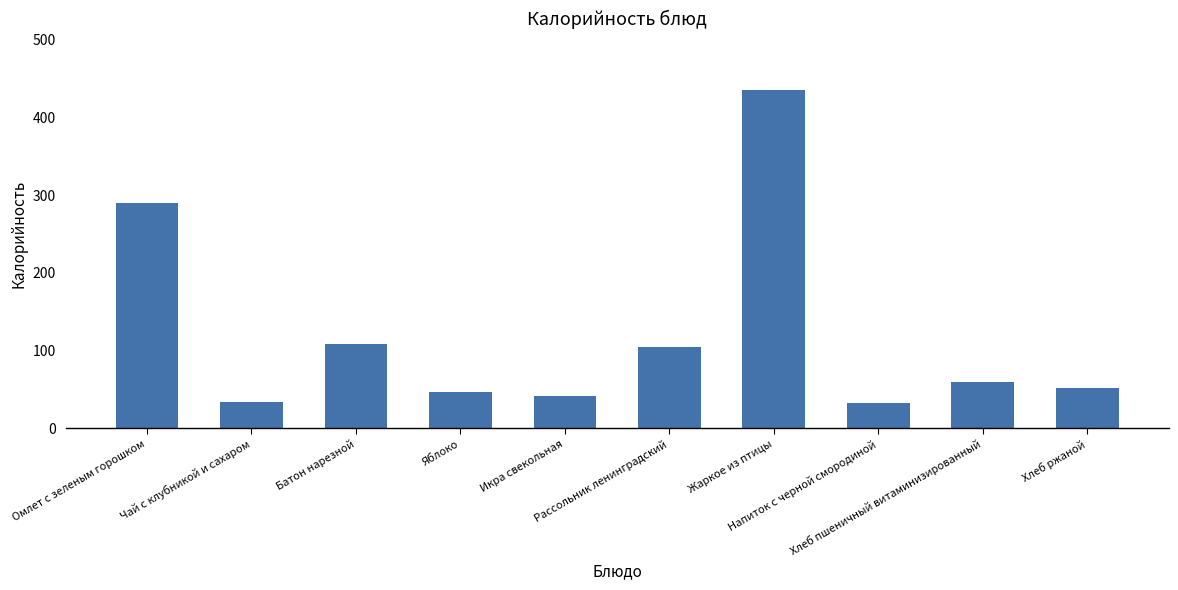

How many values exceed 59?

5